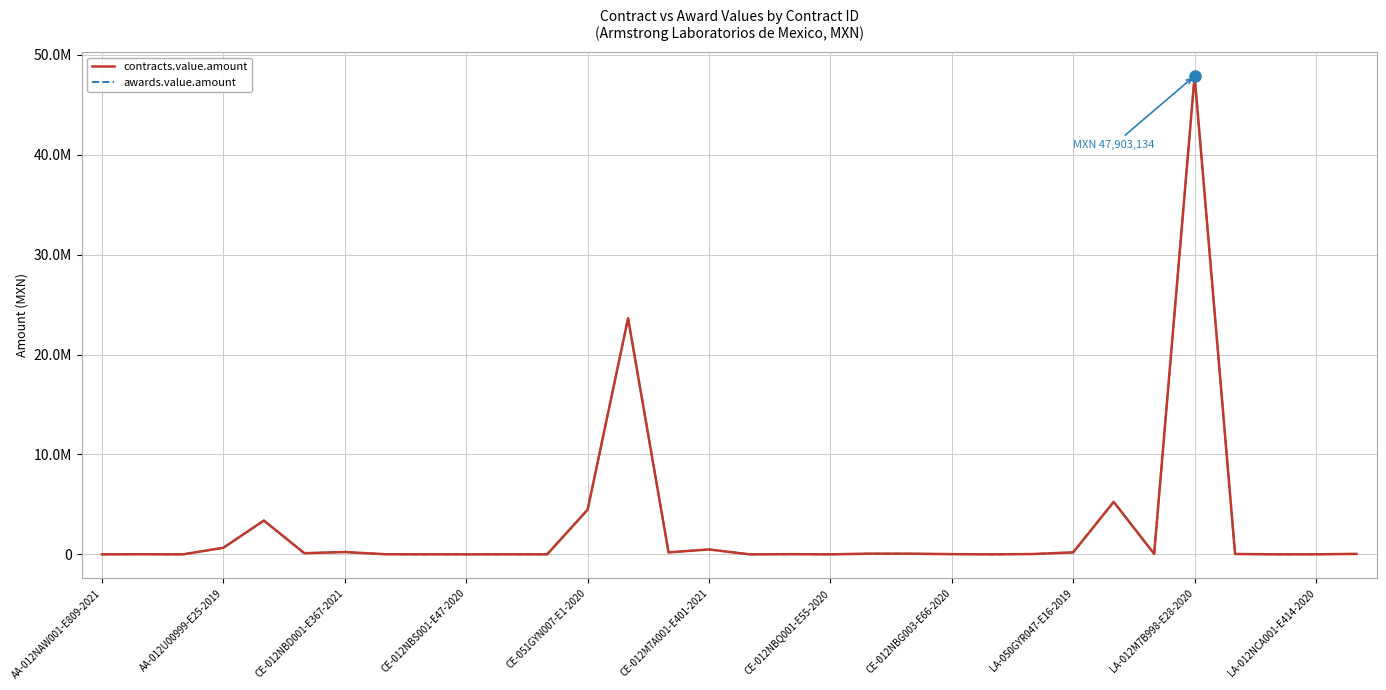

Does the chart have visible grid lines?

Yes